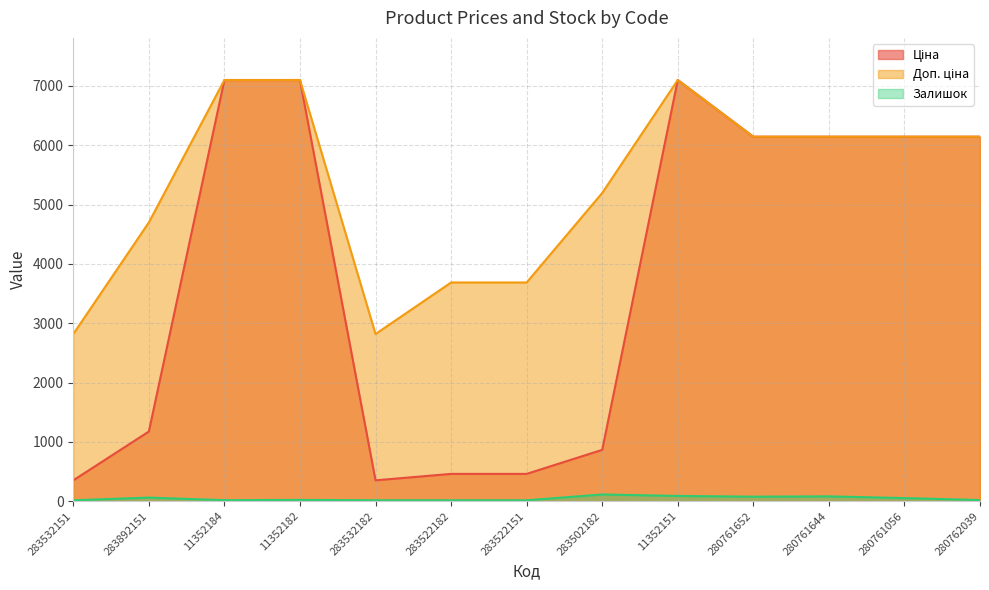

Which category has the highest value in the Залишок series?

283502182